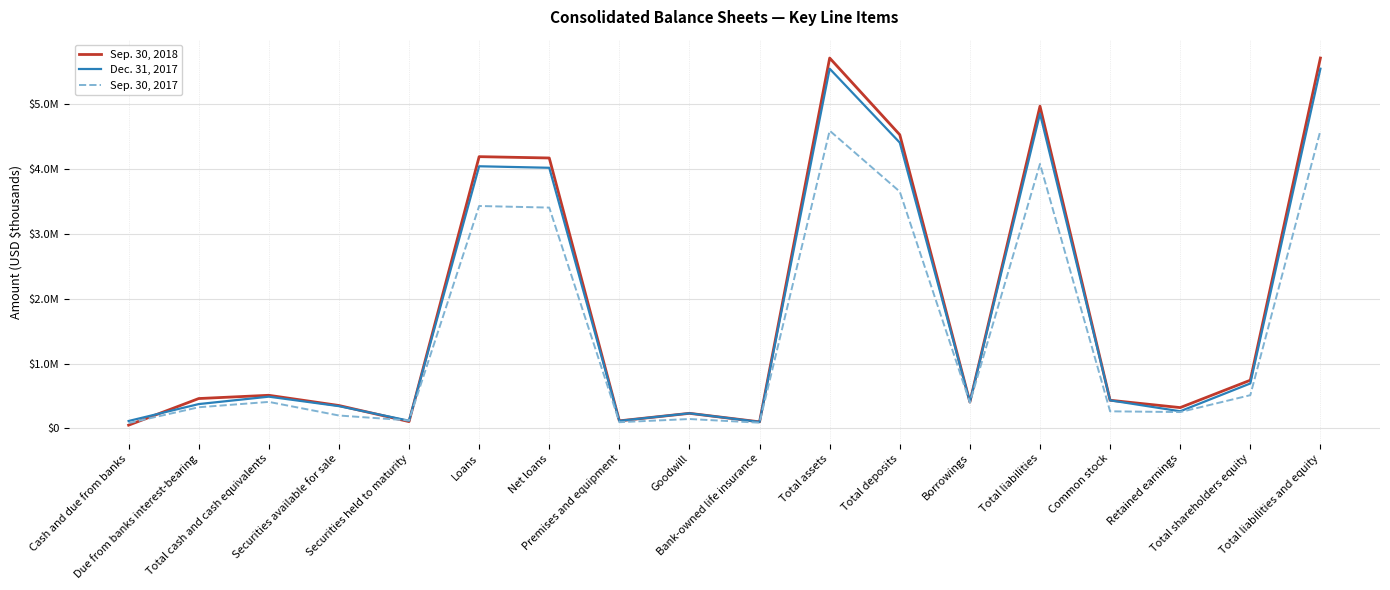

After their last crossing, which series has the higher values: Dec. 31, 2017 or Sep. 30, 2017?

Dec. 31, 2017